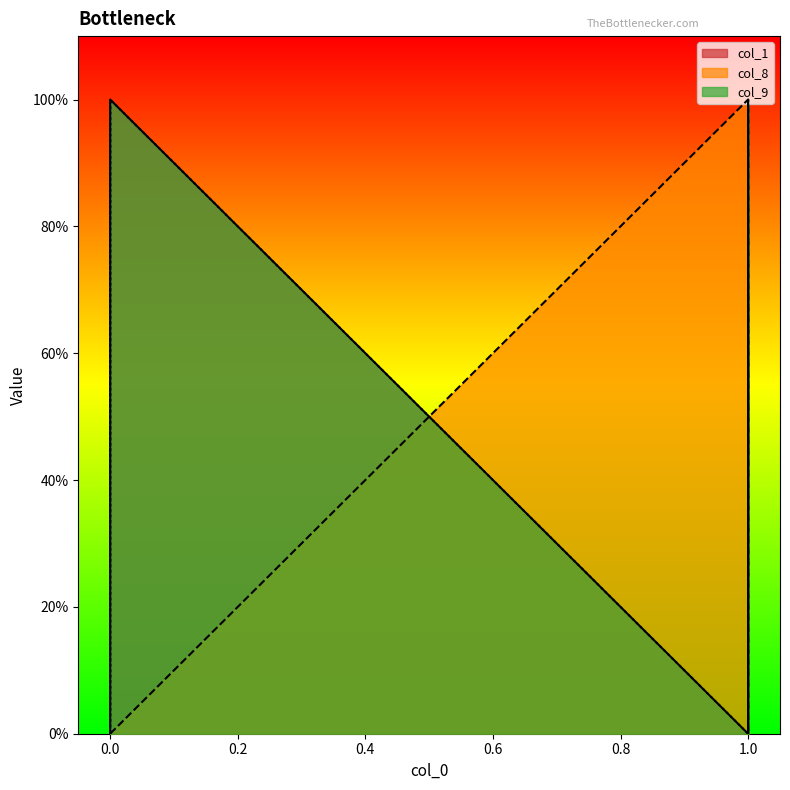

What is the difference between the second highest and second lowest values in the col_9 series?

1